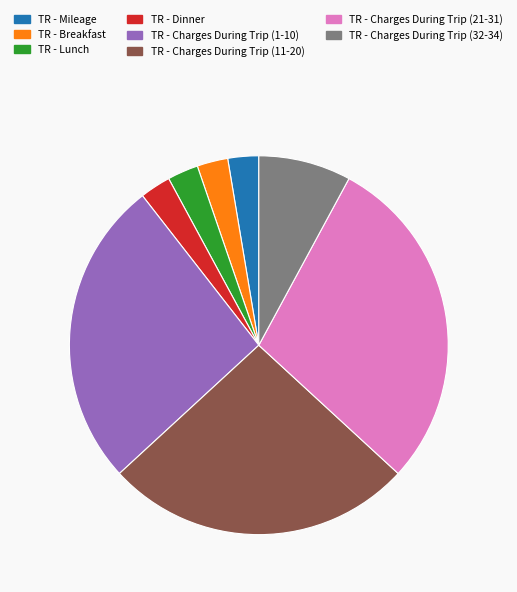

Does any single category account for the majority?

No